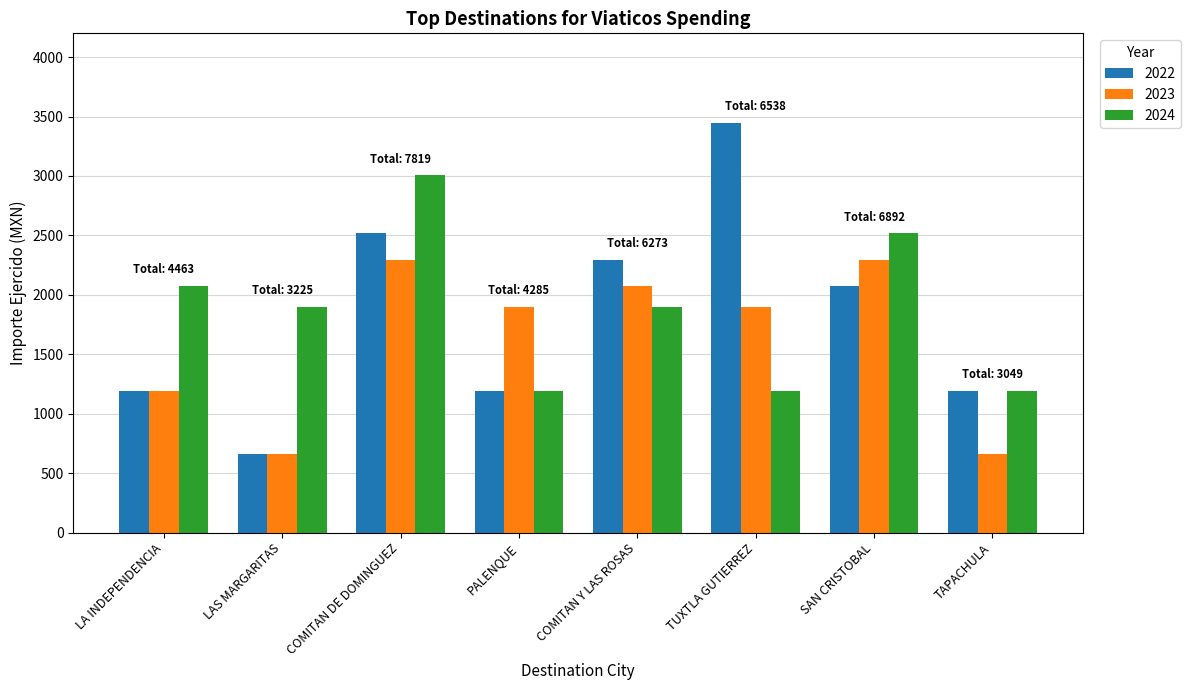

What are all the series names shown in the legend?

2022, 2023, 2024